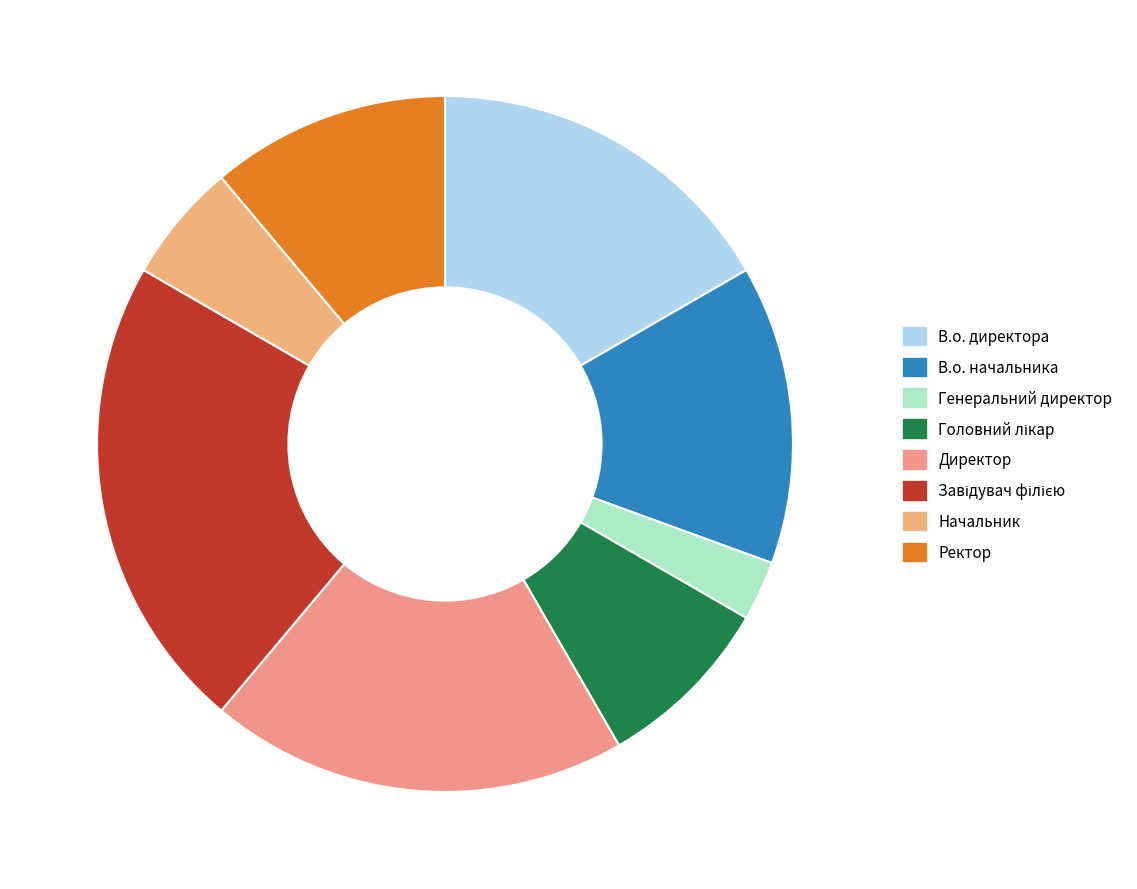

What is the ratio of the value at Завідувач філією to the value at В.о. директора?

1.3